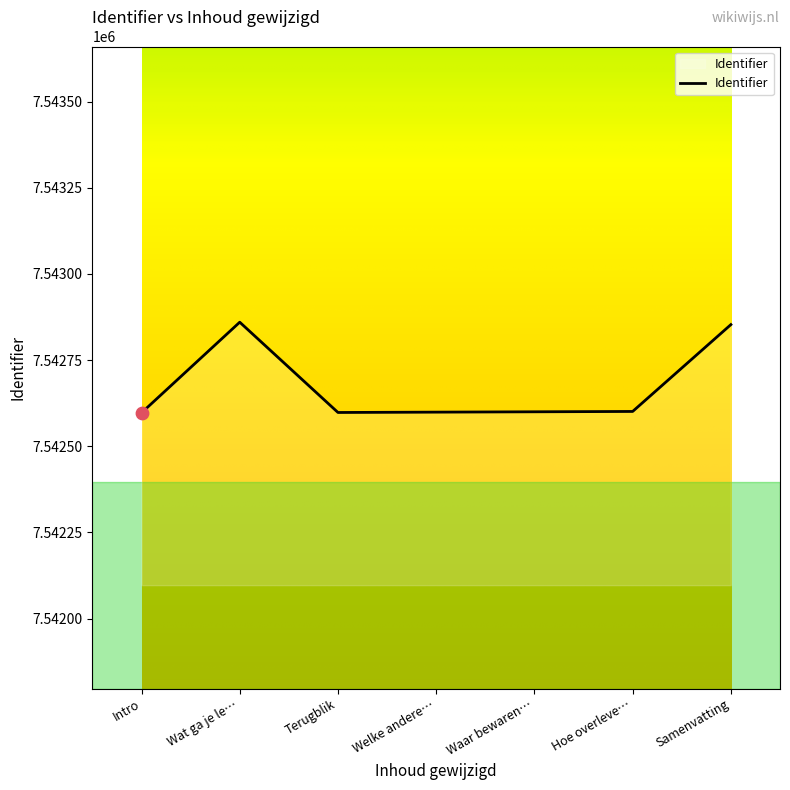

What is the change in value from Wat ga je le… to Waar bewaren…?

-260